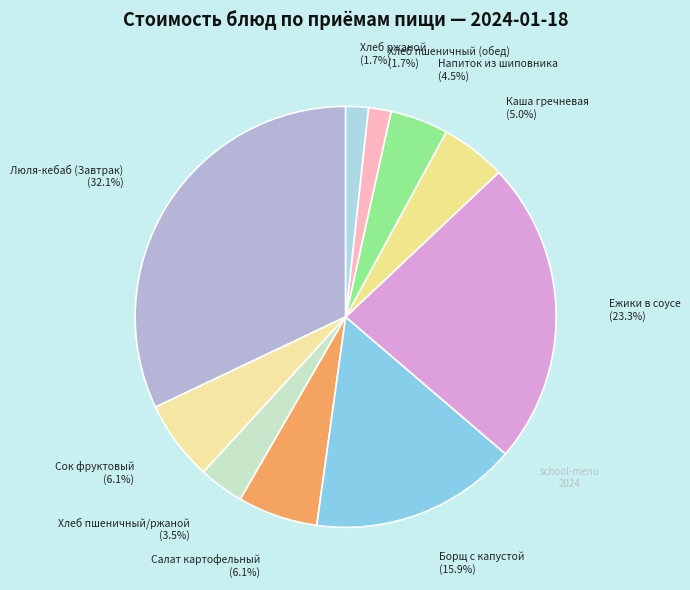

To the nearest percent, what is the difference between the largest and smallest slice percentages?

30%